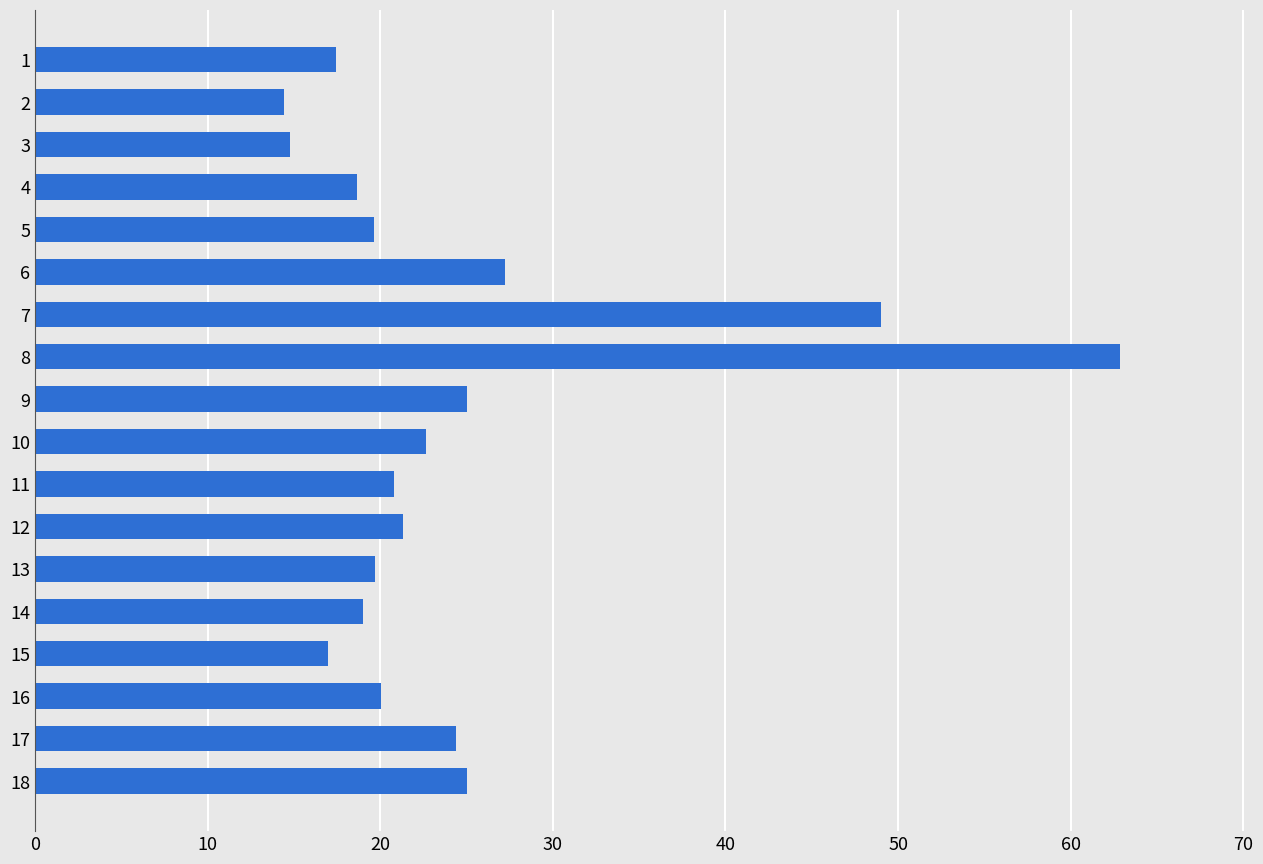

What is the difference between the values at 4 and 12?

2.6